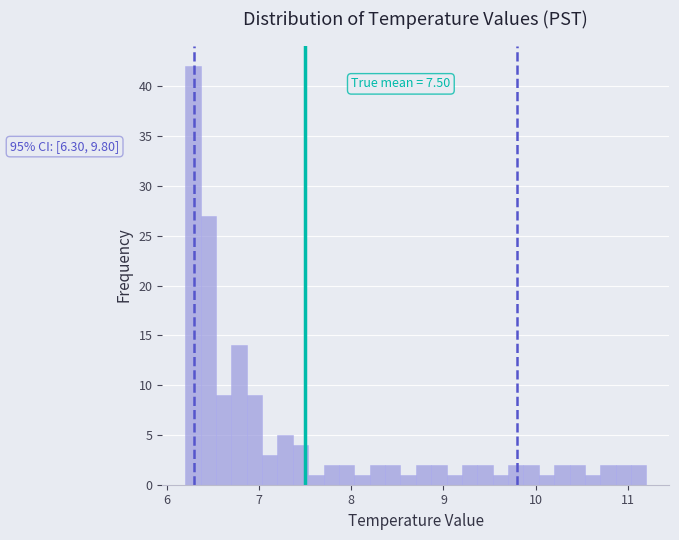

Around what value on the x-axis is the tallest bar? Give the approximate position of its centre, as read against the axis.

6.3